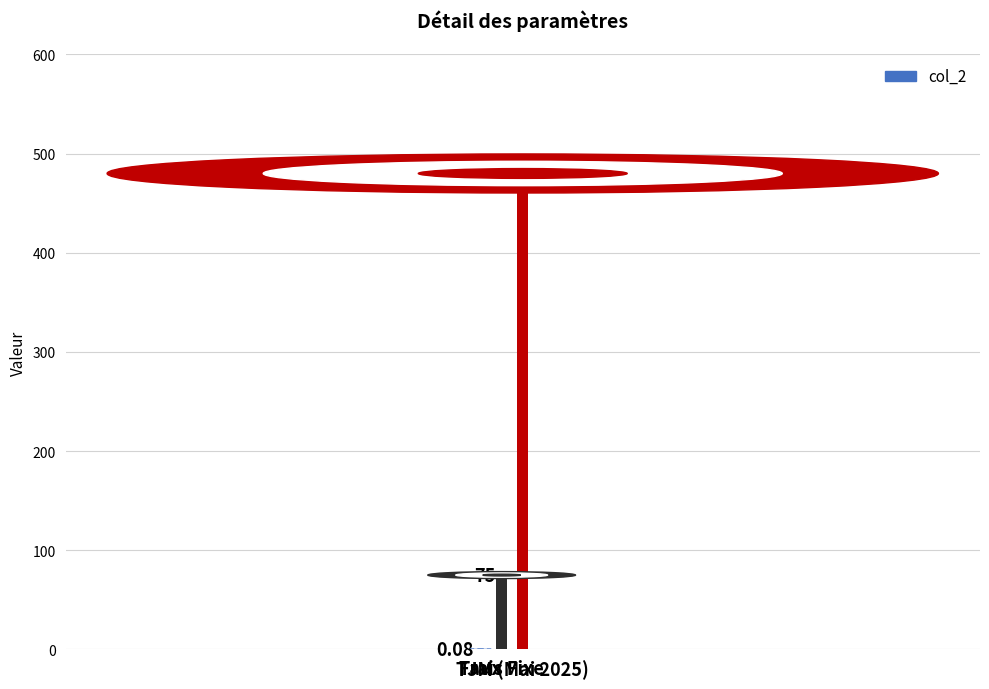

Rank the categories by value from highest to lowest.

TJM (Mai 2025), Frais Fixe, Taux